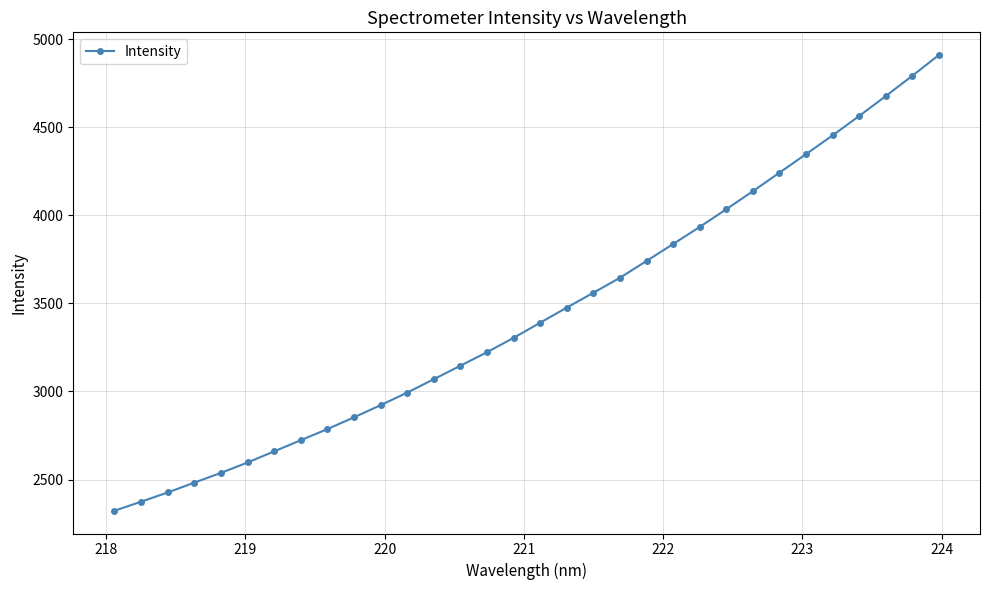

What is the greatest value displayed?

4908.6